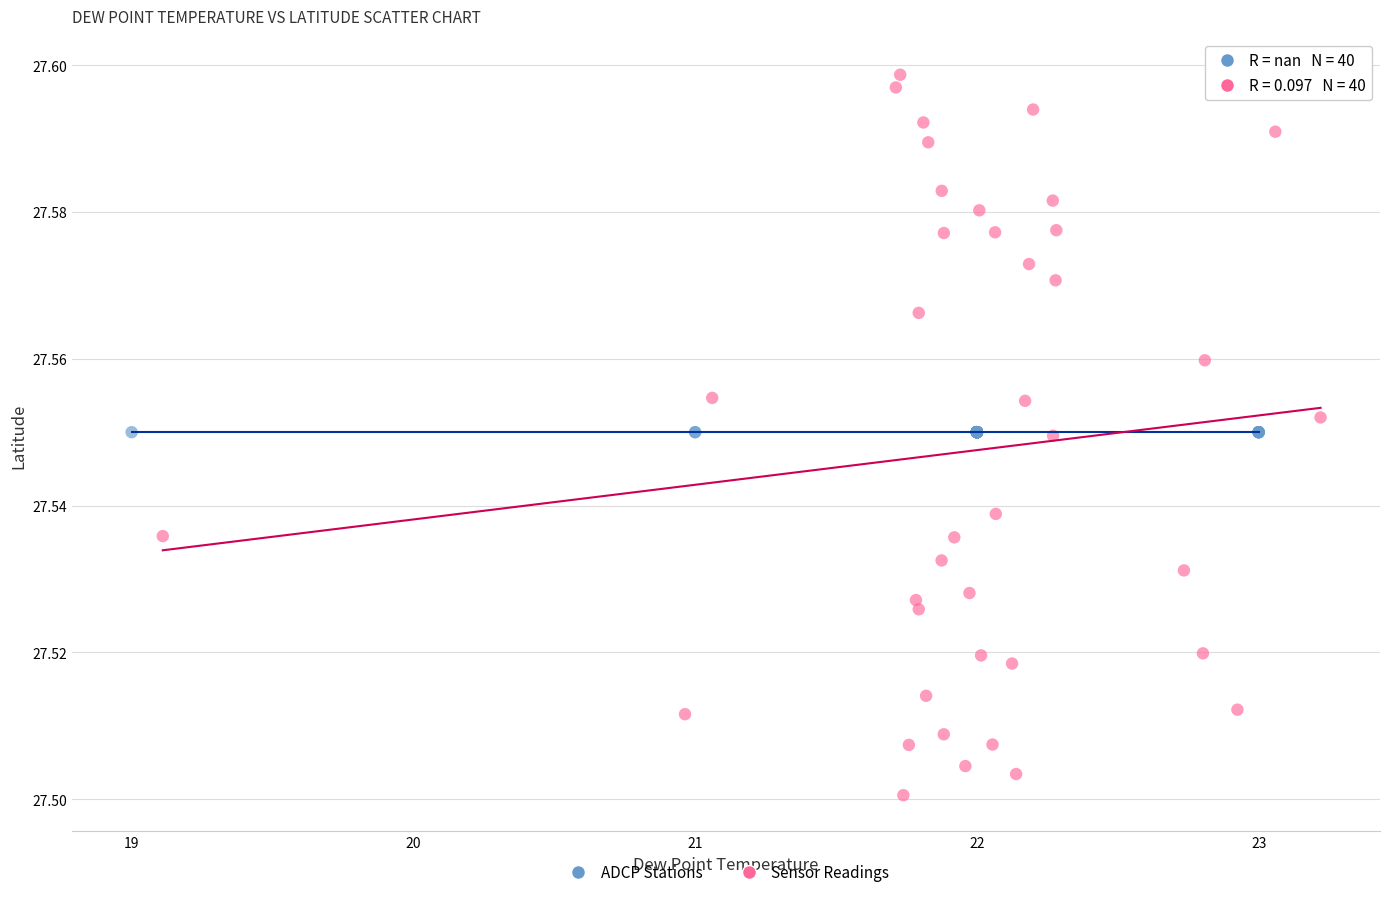

Which series reaches the maximum Y coordinate?

Sensor Readings